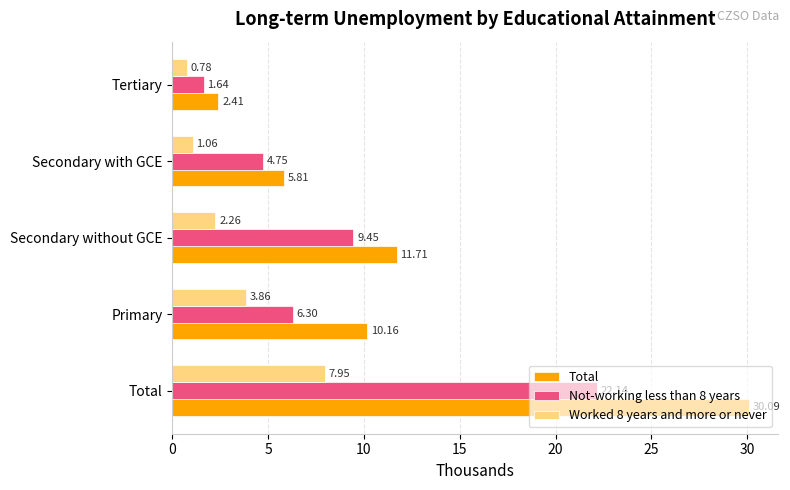

At which label does Not-working less than 8 years reach its minimum?

Tertiary